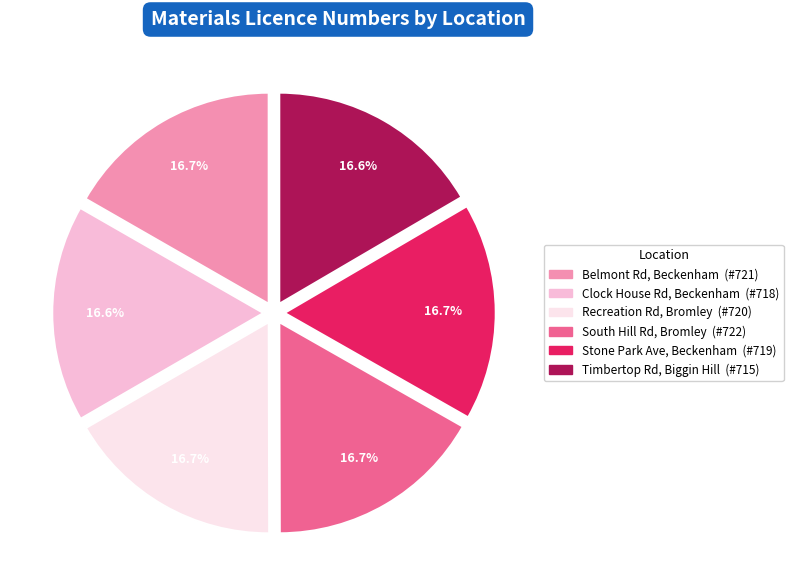

Is there any slice that represents more than half of the pie?

No